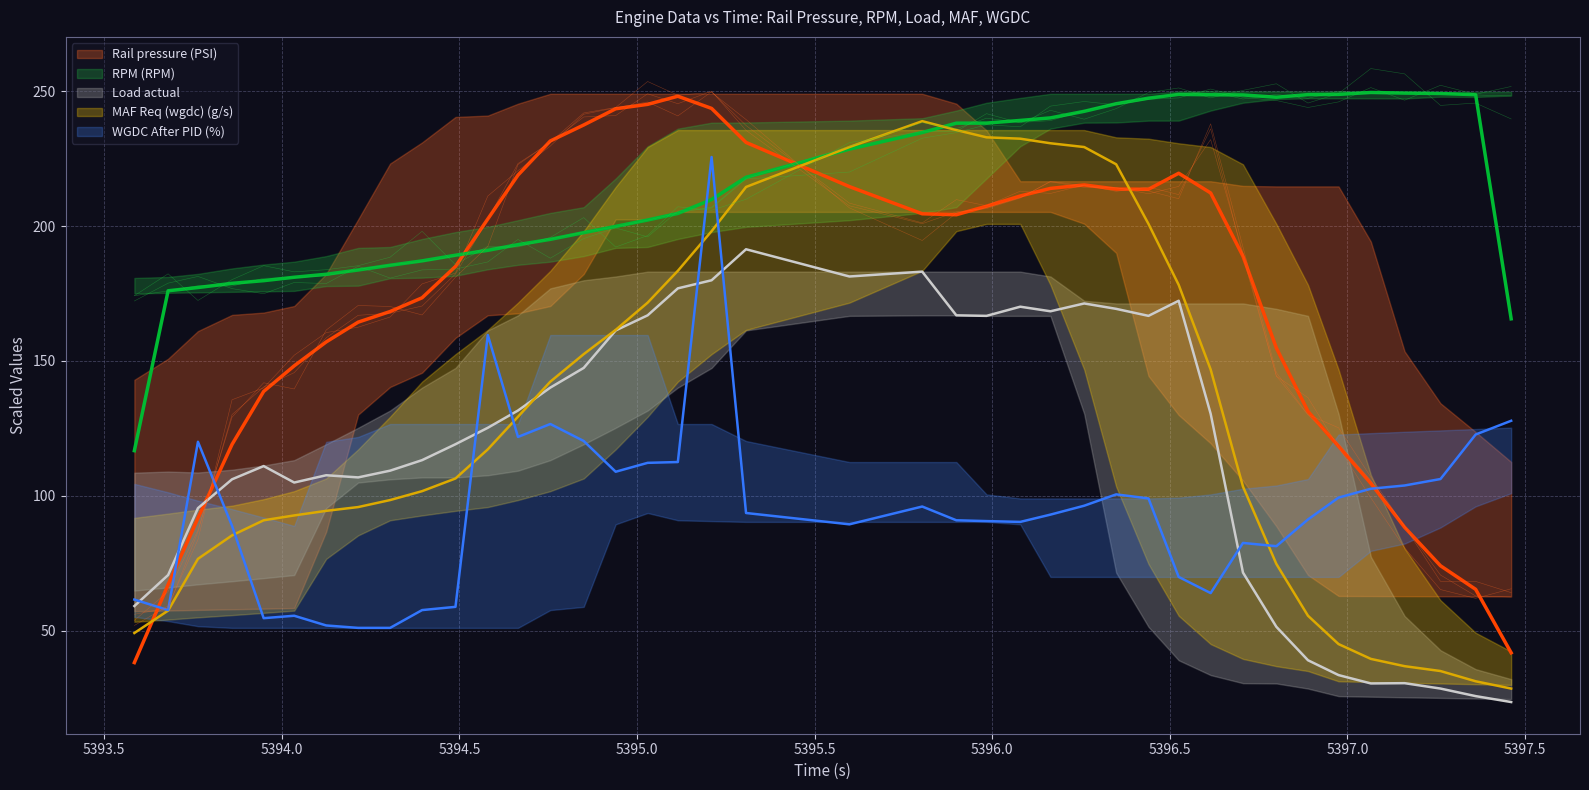

At which category is the sum across all series the highest?

5395.21